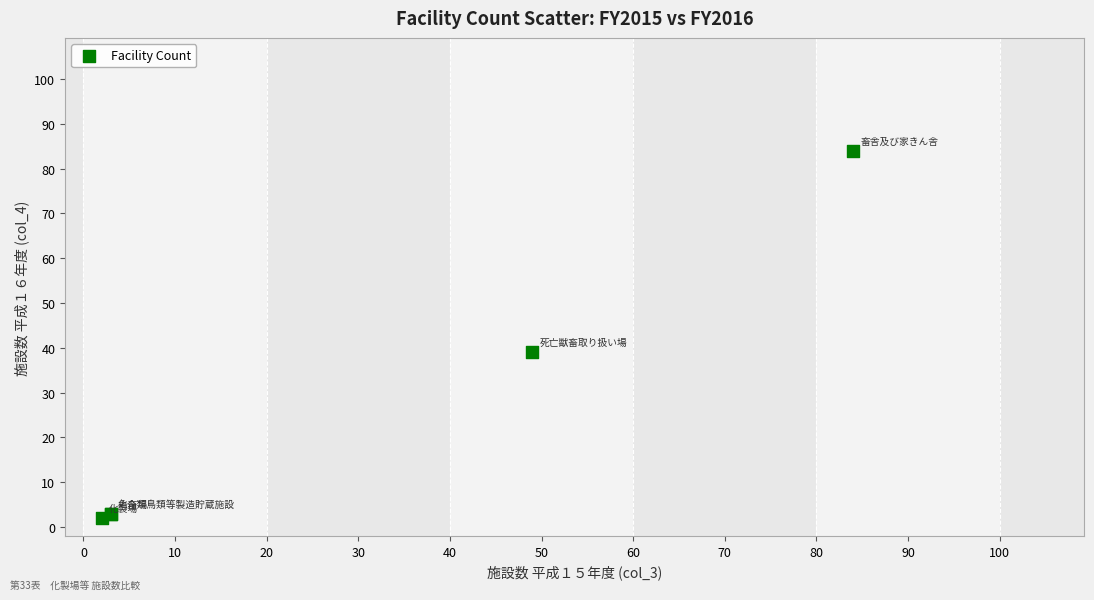

What Y value in the scatter plot is closest to 43?

39